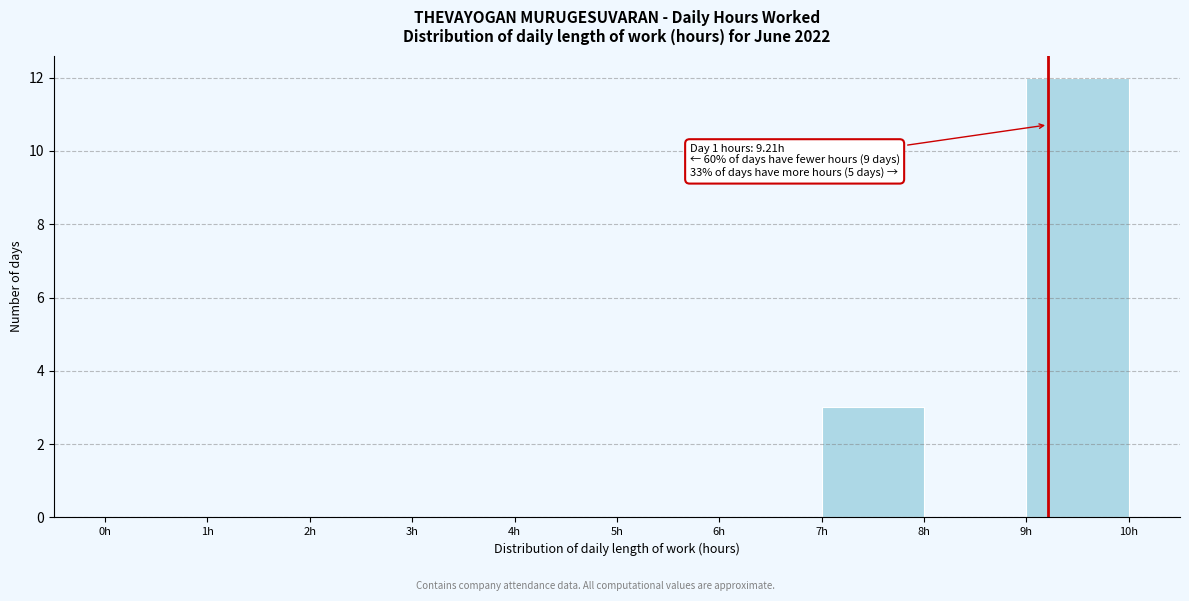

Over which range of the x-axis is the bar tallest?

9 to 10